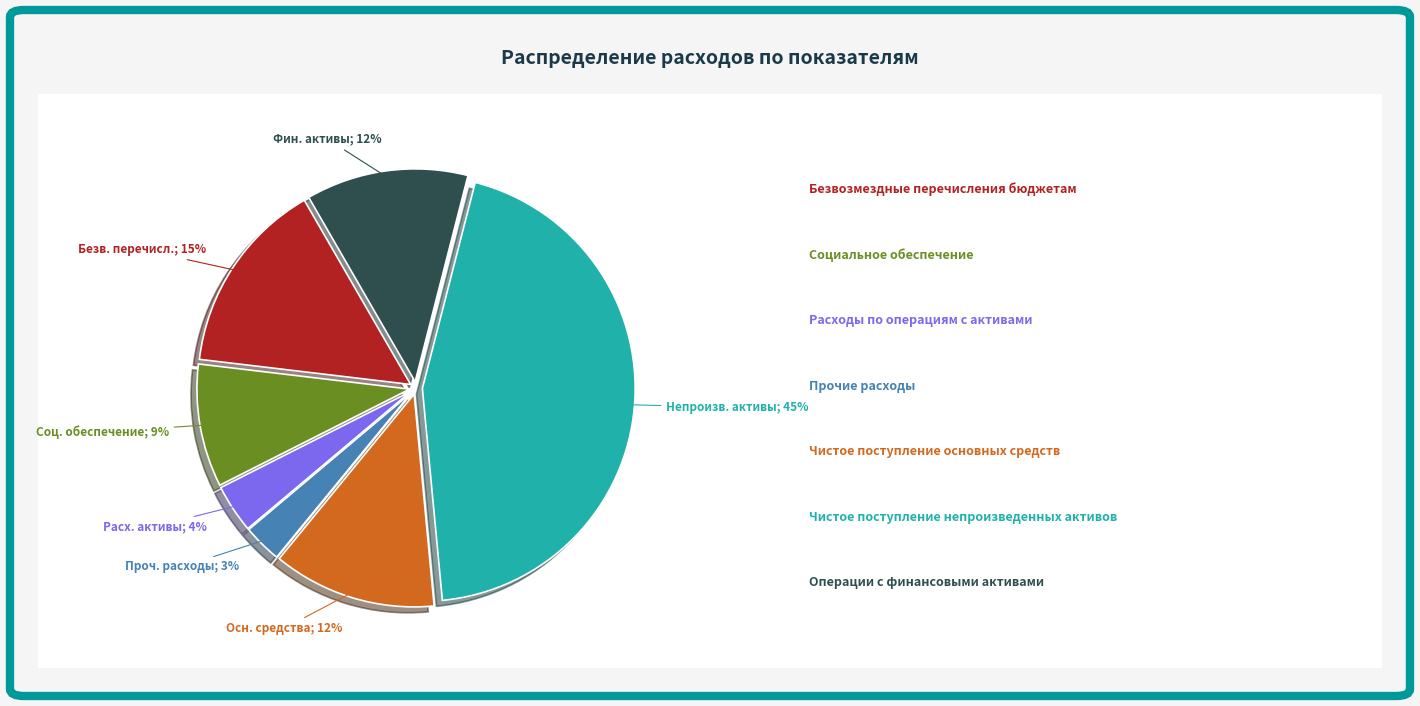

Is there a majority slice in this chart?

No